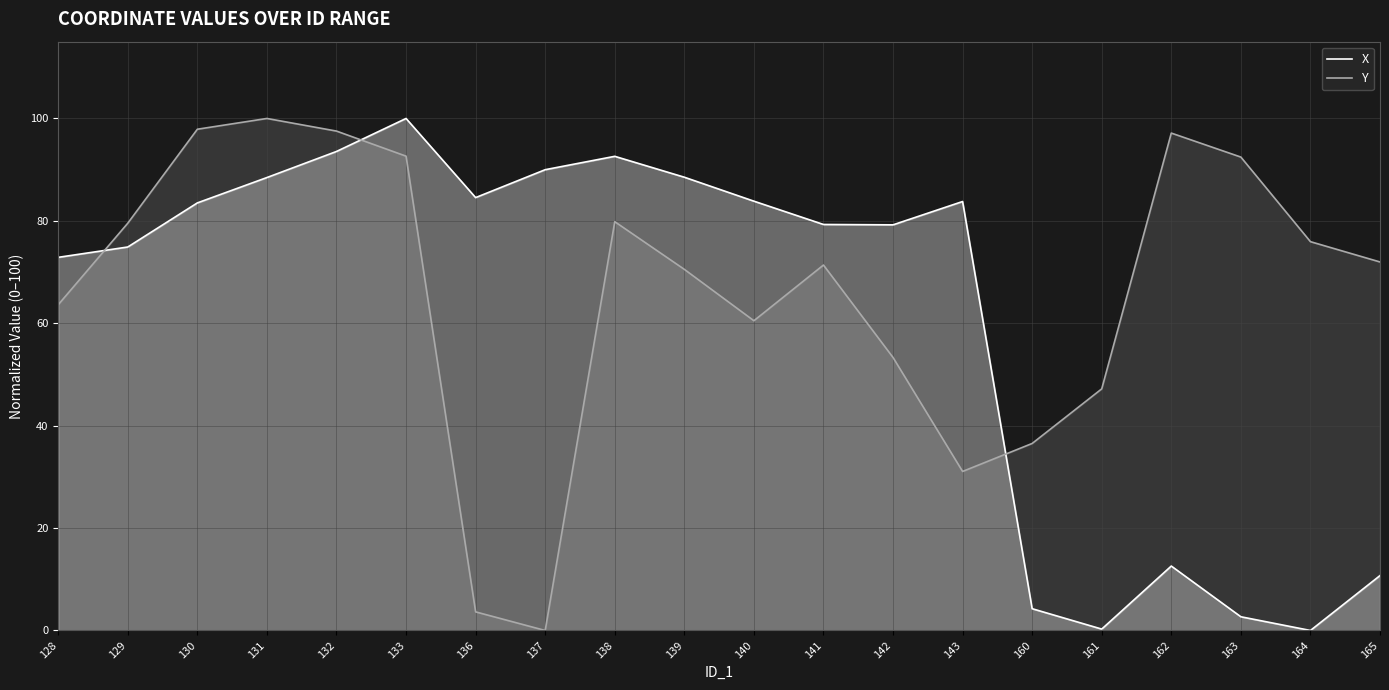

How many positive values does the X series have?

19